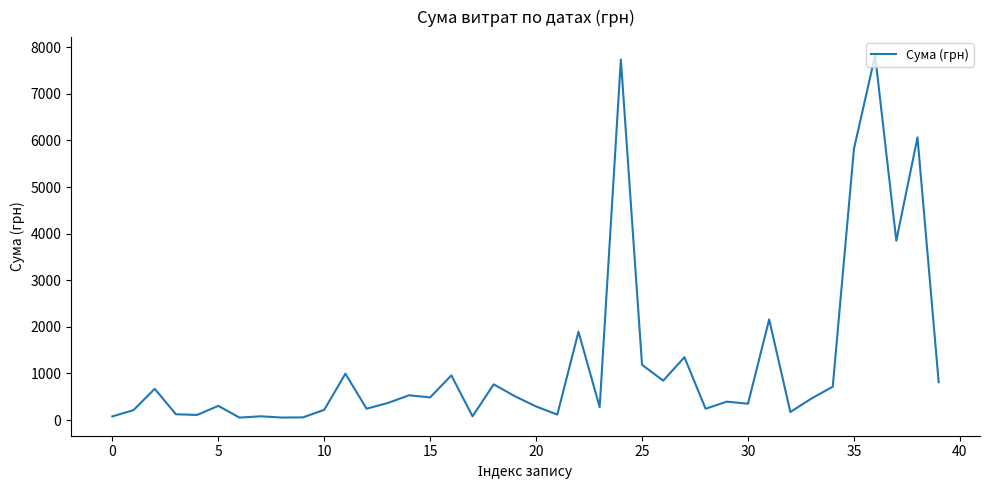

Does the chart have visible grid lines?

No